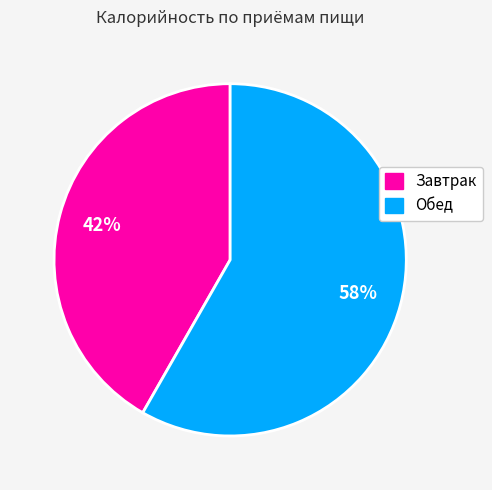

Approximately how many times larger is the value at Обед compared to Завтрак?

1.4